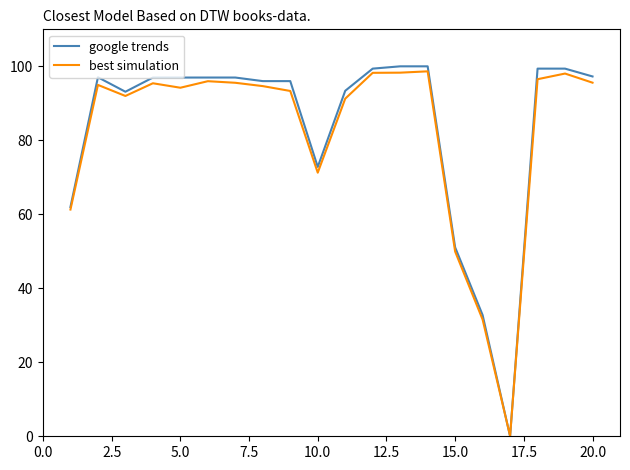

True or false: best simulation has more than 1 interior local peaks.

True